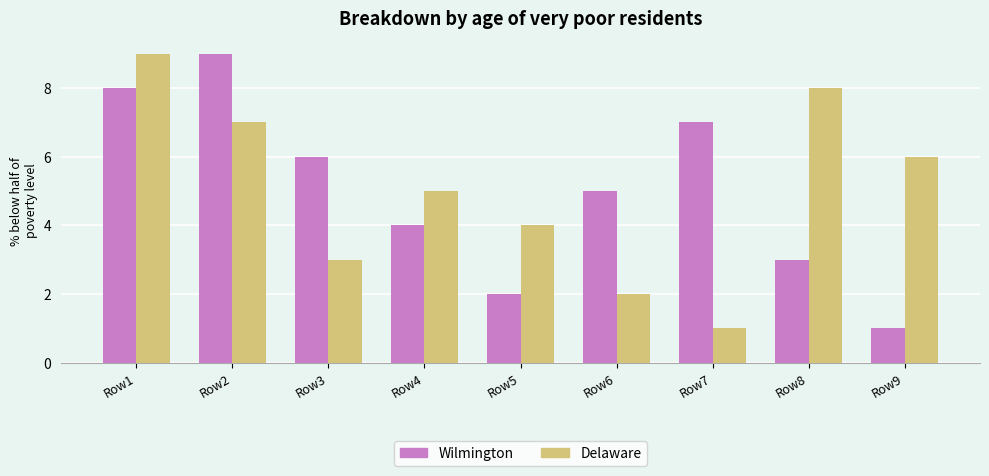

At which label does Delaware first exceed 5?

Row1